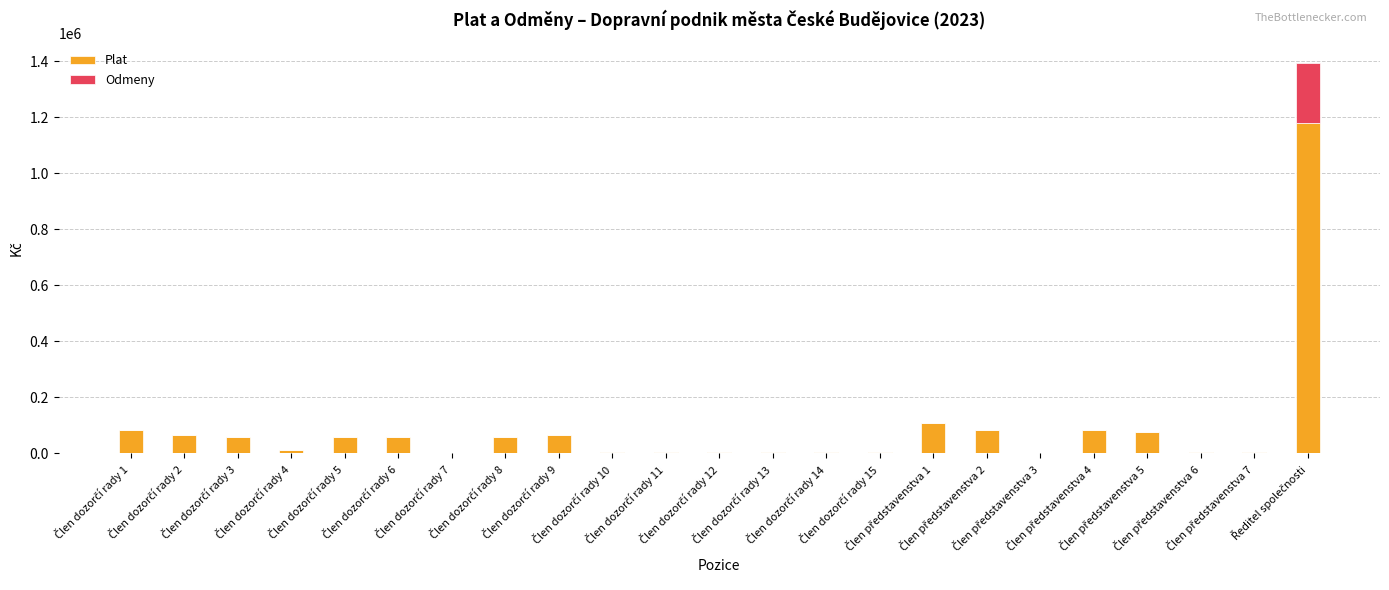

What is the sum of all Plat values?

2046447